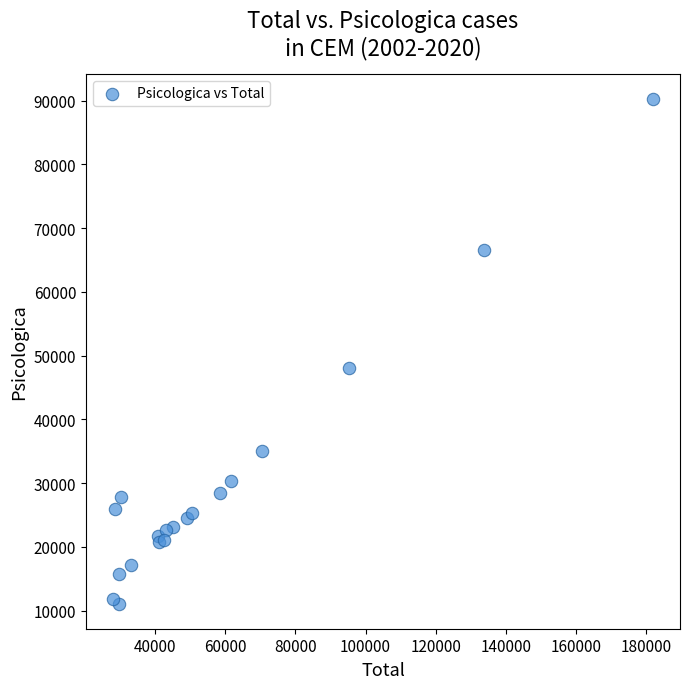

What Y value in the scatter plot is closest to 50687?

48120